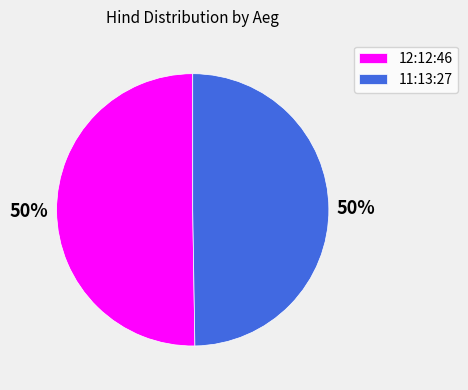

To the nearest percent, what is the average slice percentage?

50%